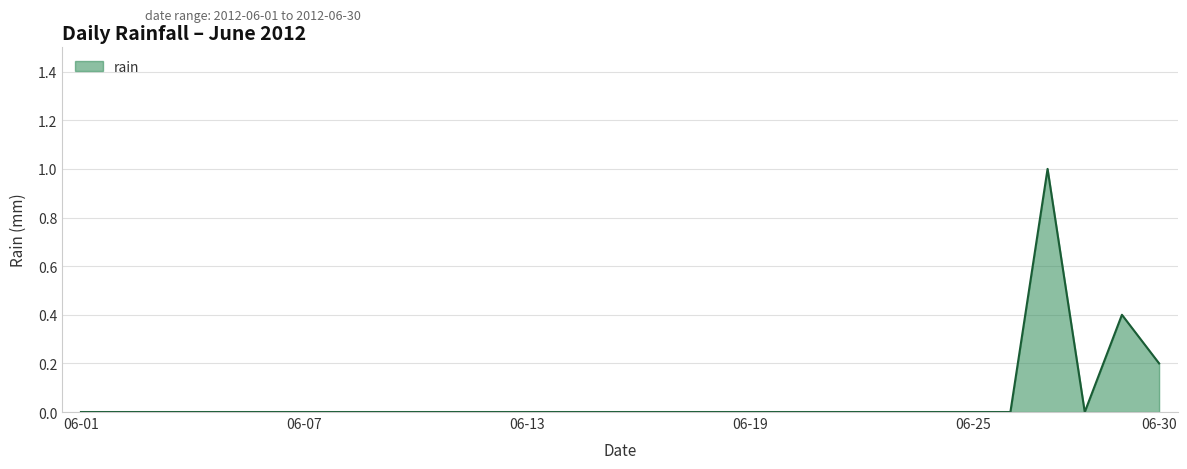

What is the greatest value displayed?

1.0